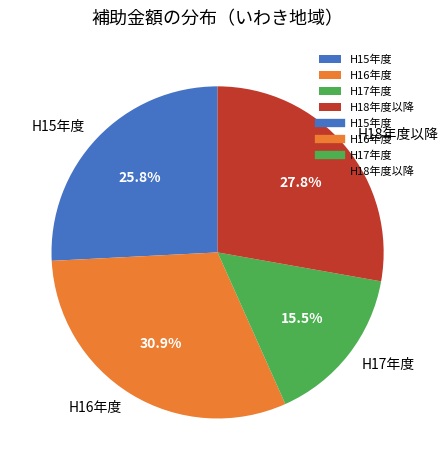

Count the number of slices in the pie.

4